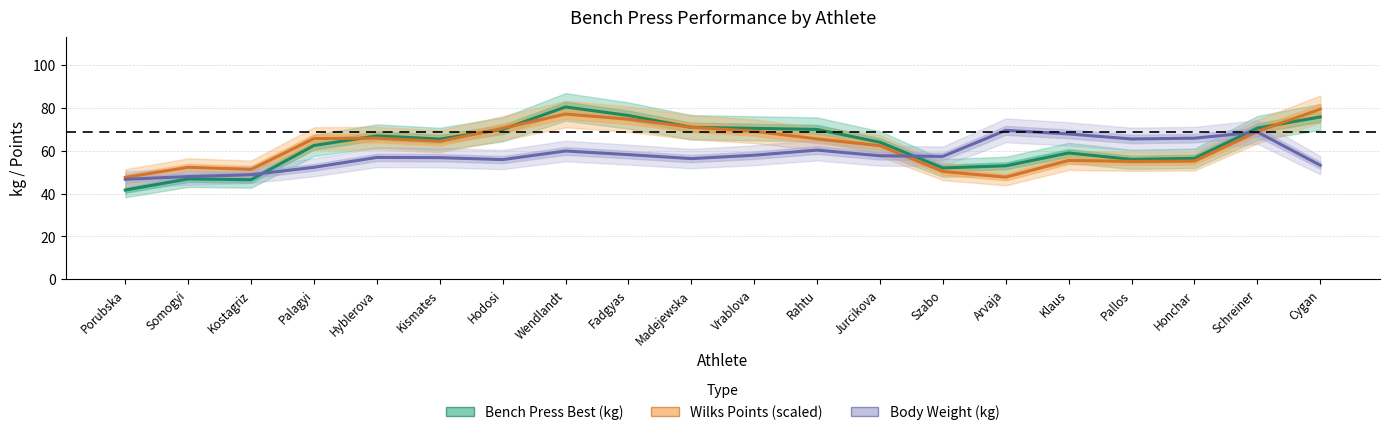

Reading right to left, transcribe all the data shown in this chart.

Bench Press Best (kg): 75.8	70.6	56.5	56.0	59.0	53.0	52.0	64.0	70.0	70.5	71.0	76.5	80.5	70.0	65.5	67.0	62.5	46.5	46.9	41.7
Wilks Points (scaled): 79.5	69.0	55.2	55.0	55.5	47.7	50.3	62.4	65.6	69.1	71.0	74.8	77.2	70.5	64.4	65.9	65.7	51.3	52.3	47.6
Body Weight (kg): 53.3	68.8	65.9	65.5	67.9	69.6	57.4	57.7	60.3	57.9	56.4	58.2	59.9	55.9	56.8	56.9	52.3	48.8	48.0	46.7